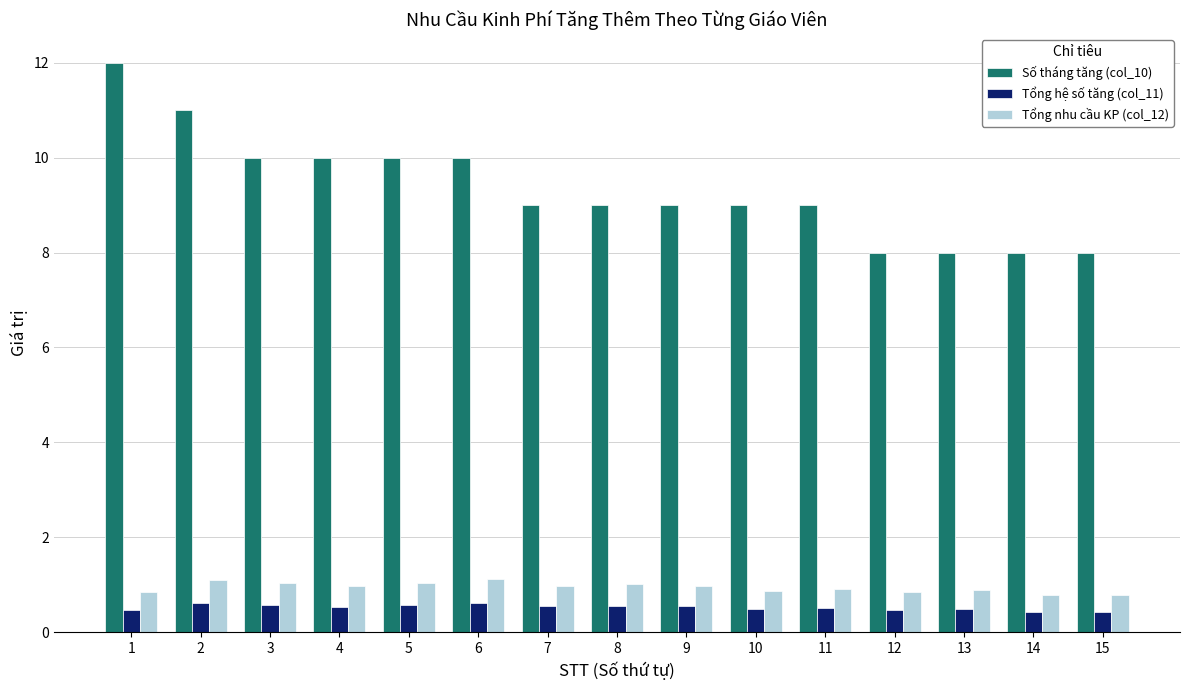

What is the lowest value of the Số tháng tăng (col_10) series?

8.0